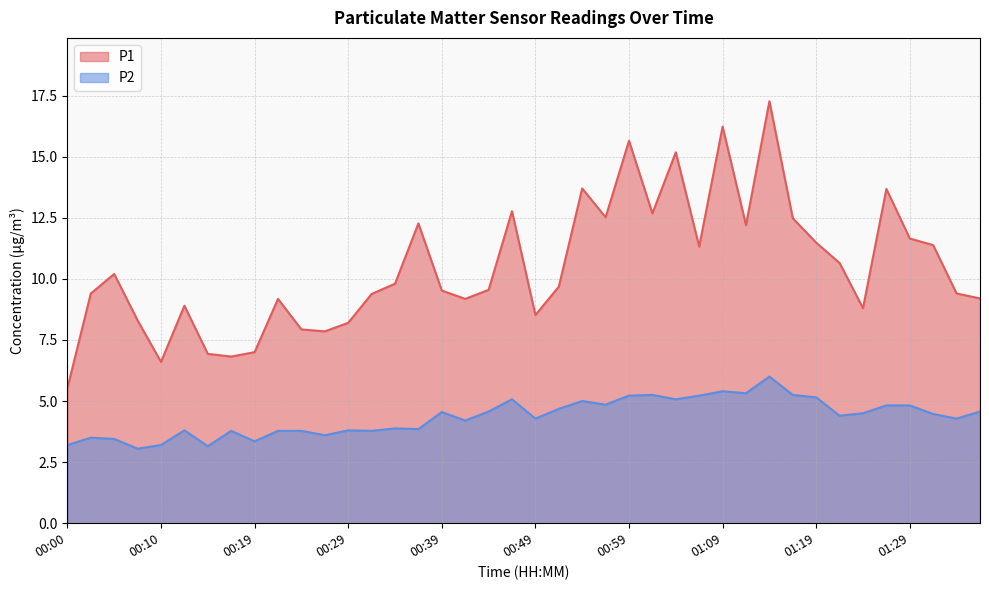

Reading right to left, transcribe all the data shown in this chart.

P1: 9.2	9.4	11.4	11.7	13.7	8.8	10.7	11.5	12.5	17.3	12.2	16.2	11.3	15.2	12.7	15.7	12.5	13.7	9.7	8.5	12.8	9.6	9.2	9.5	12.3	9.8	9.4	8.2	7.8	7.9	9.2	7.0	6.8	6.9	8.9	6.6	8.3	10.2	9.4	5.5
P2: 4.6	4.3	4.5	4.8	4.8	4.5	4.4	5.2	5.2	6.0	5.3	5.4	5.2	5.1	5.2	5.2	4.8	5.0	4.7	4.3	5.1	4.6	4.2	4.5	3.9	3.9	3.8	3.8	3.6	3.8	3.8	3.4	3.8	3.1	3.8	3.2	3.0	3.5	3.5	3.2